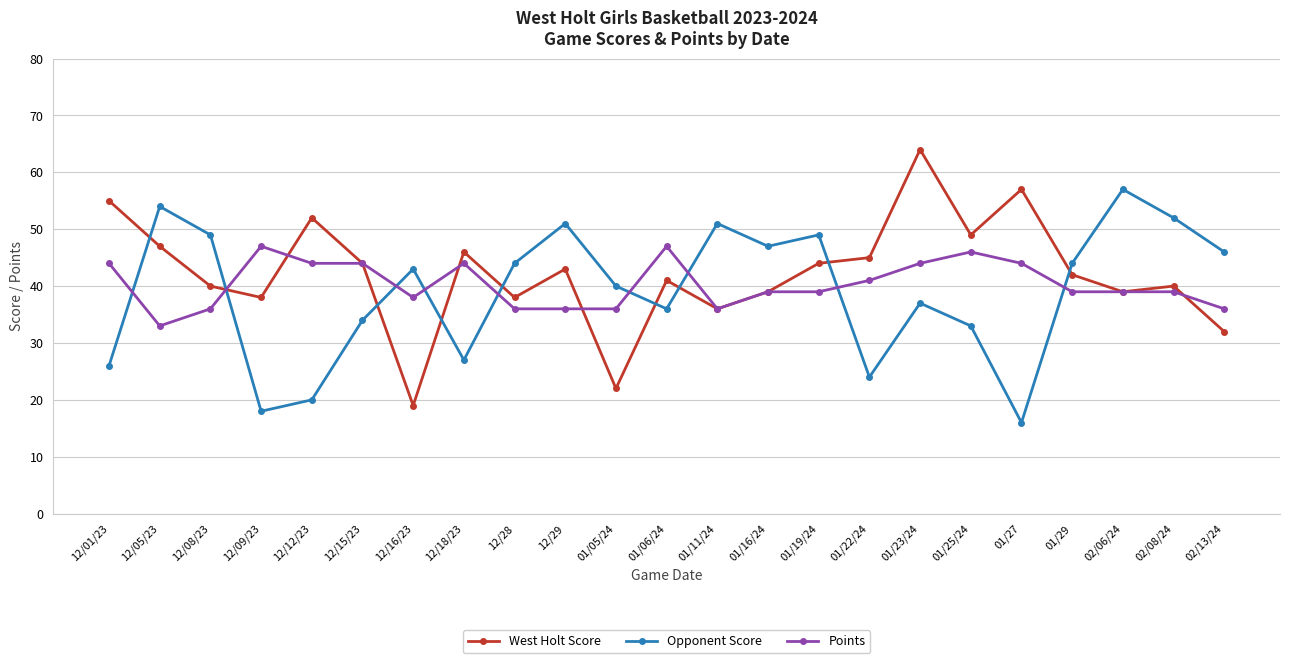

After their last crossing, which series has the higher values: West Holt Score or Opponent Score?

Opponent Score